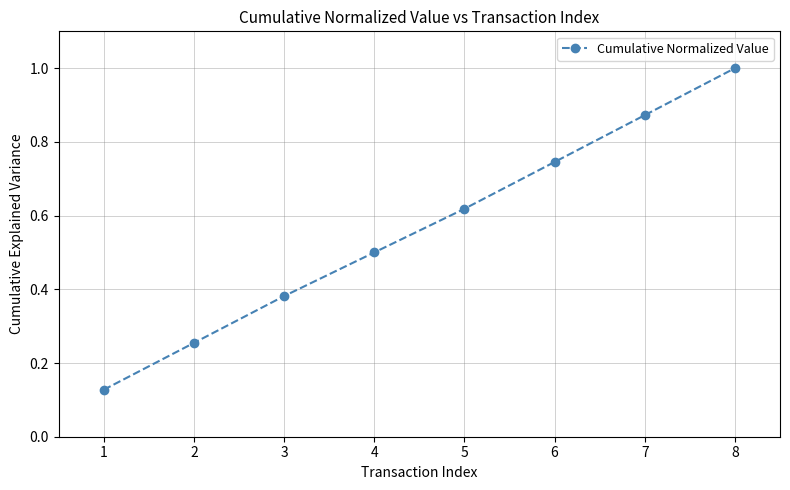

Count the values in the range 0 to 1.

8